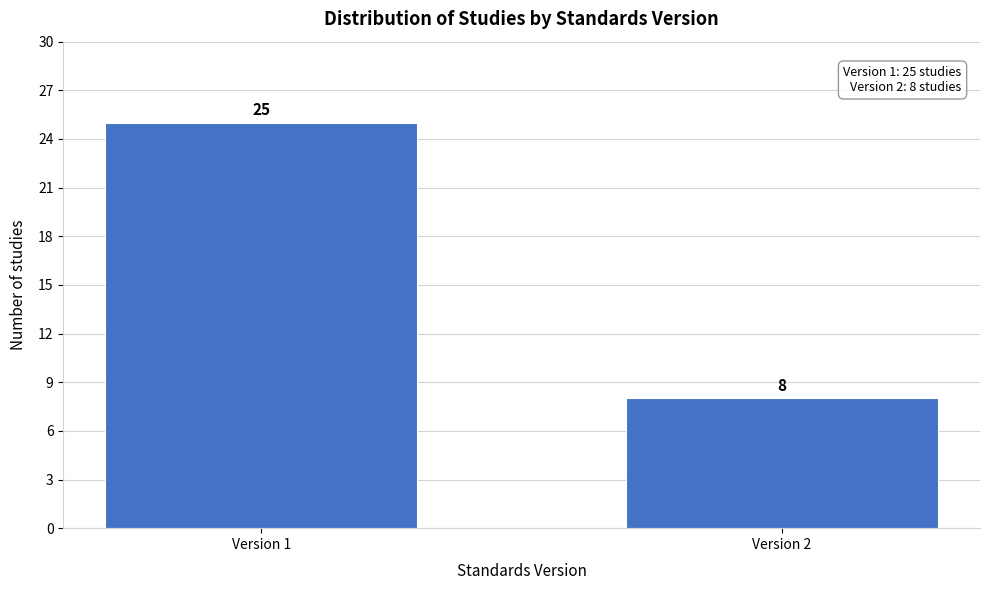

Reading left to right, extract all data points from this chart.

25	8